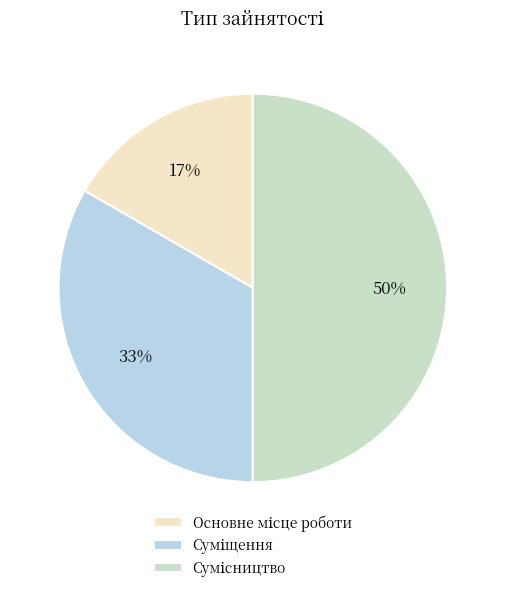

How many segments does this pie chart have?

3